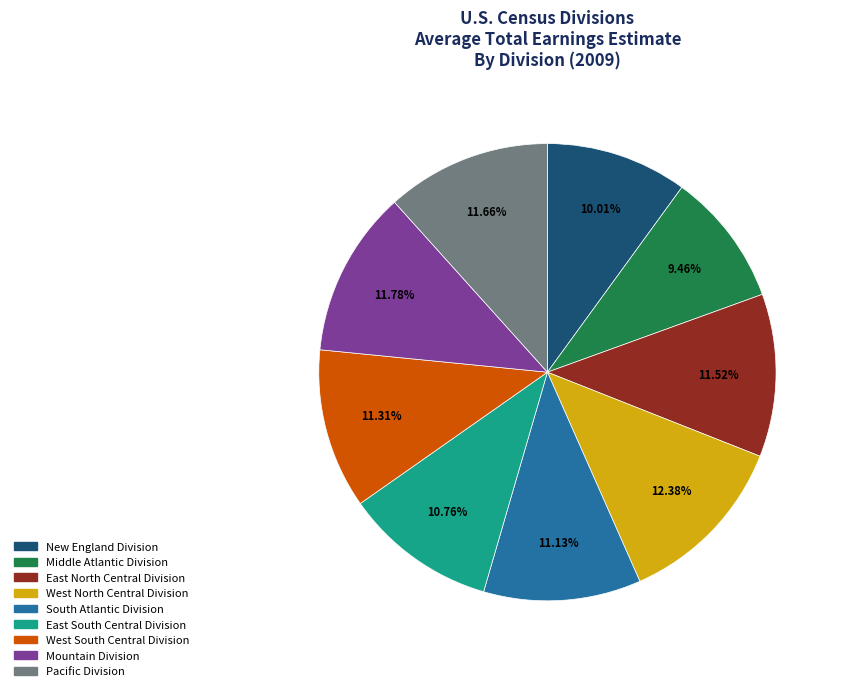

The East South Central Division slice represents 24% of the pie. True or false?

False